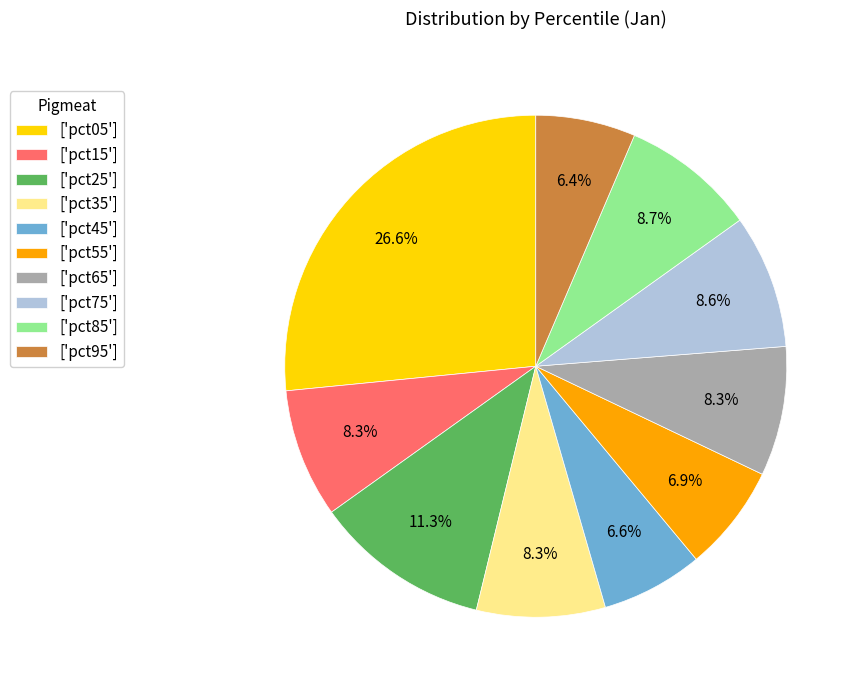

What is the largest slice in the pie chart?

['pct05']